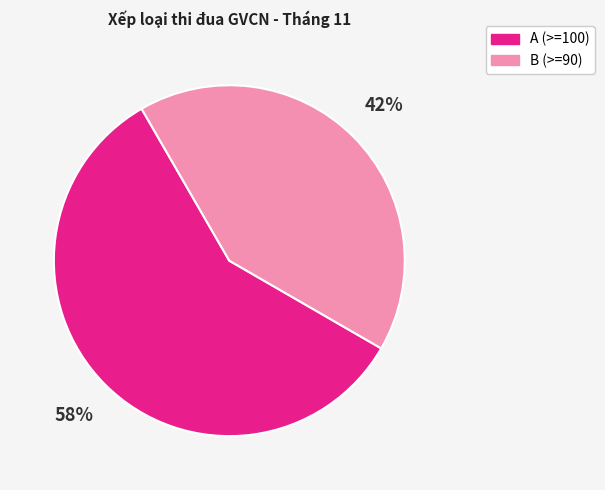

Count the number of slices in the pie.

2